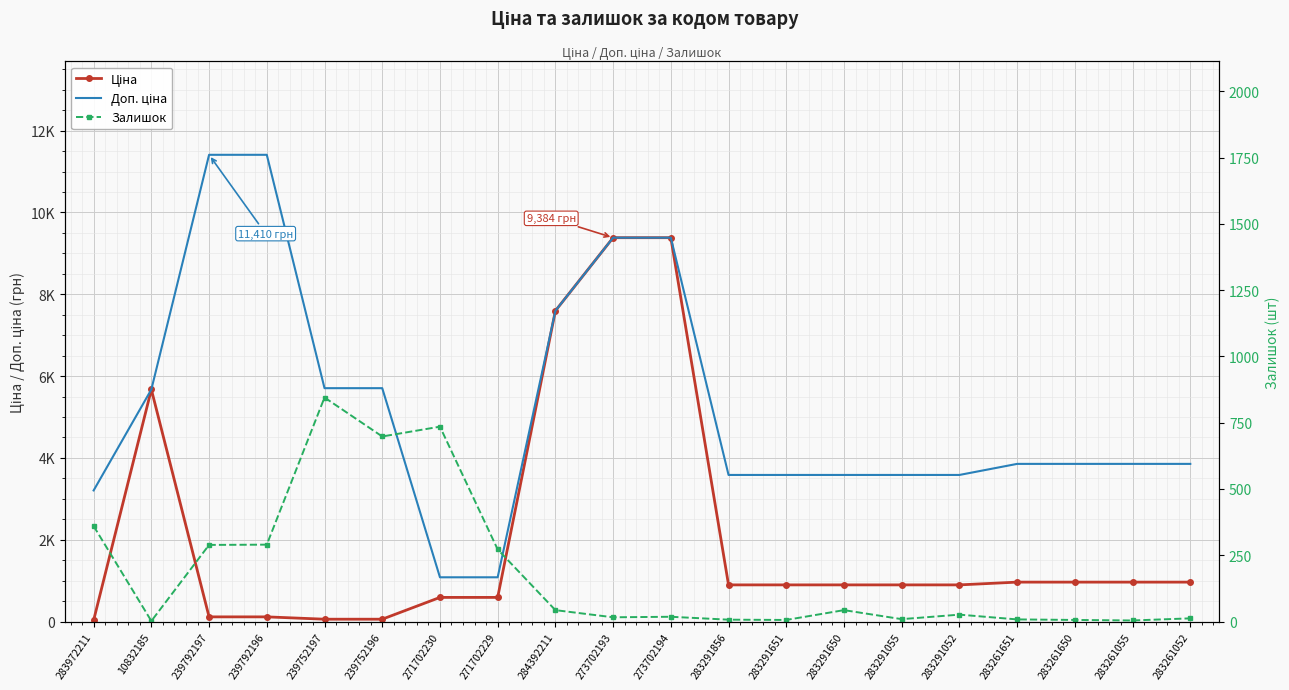

Which series has the widest spread of values?

Доп. ціна